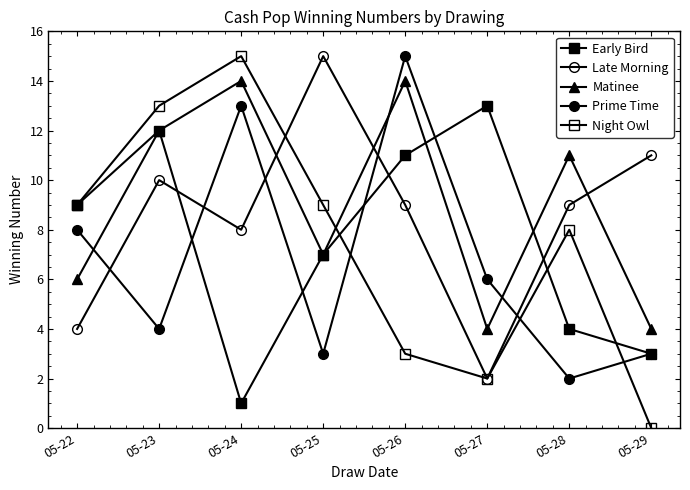

Is this an area chart (filled region under the line)?

No